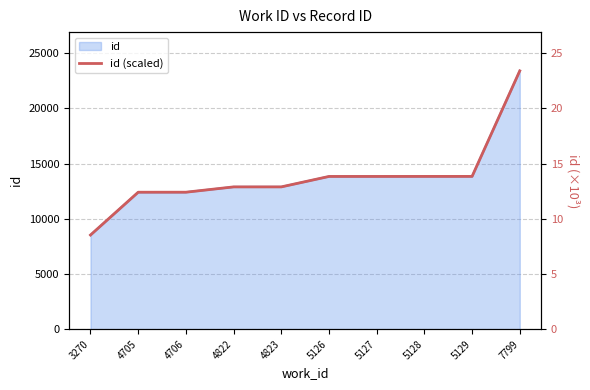

How many categories are shown in the chart?

10